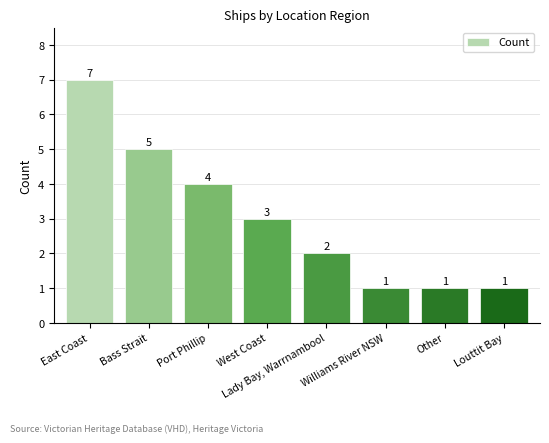

What is the value of the 1st bar from the left?

7